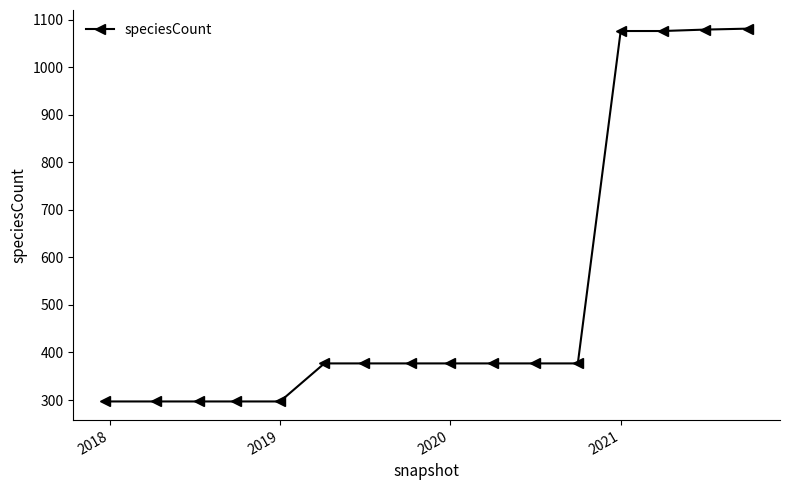

What is the average value?

527